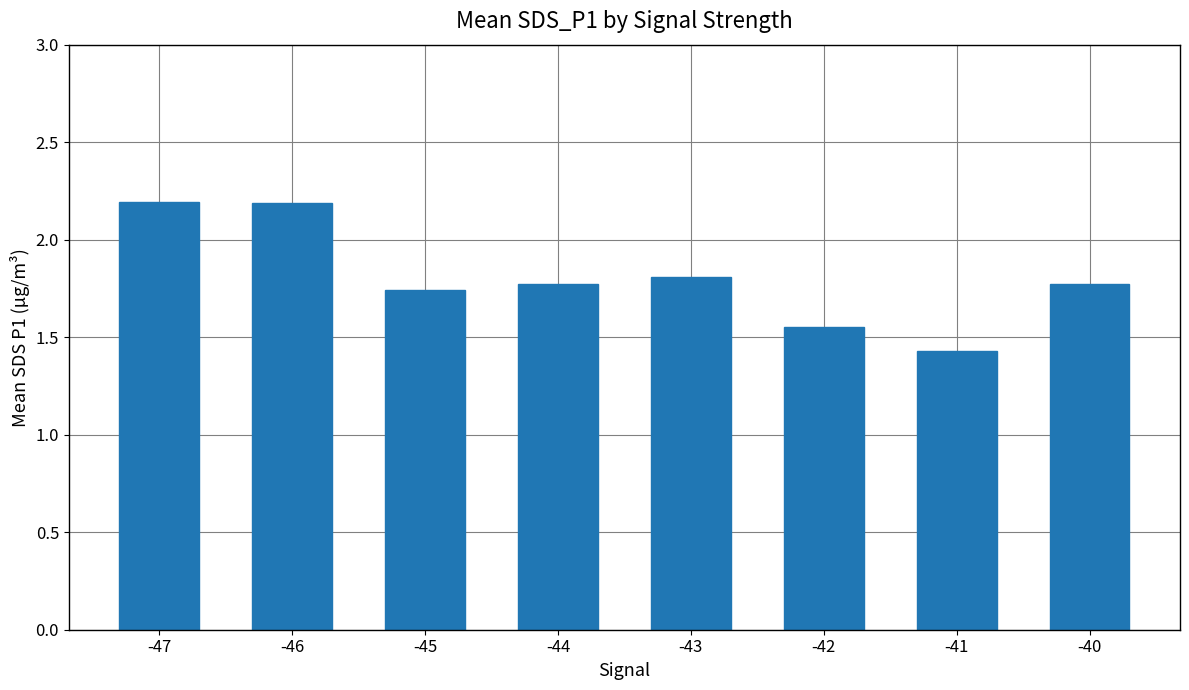

How many values are between 1 and 2?

6